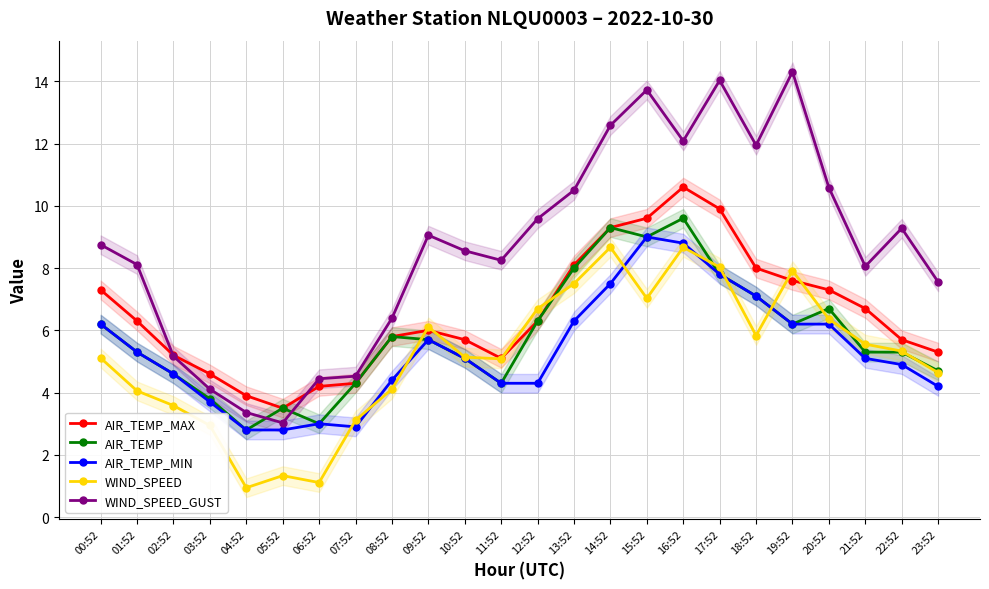

Rank the series at 05:52 from lowest to highest value.

WIND_SPEED, AIR_TEMP_MIN, WIND_SPEED_GUST, AIR_TEMP_MAX, AIR_TEMP